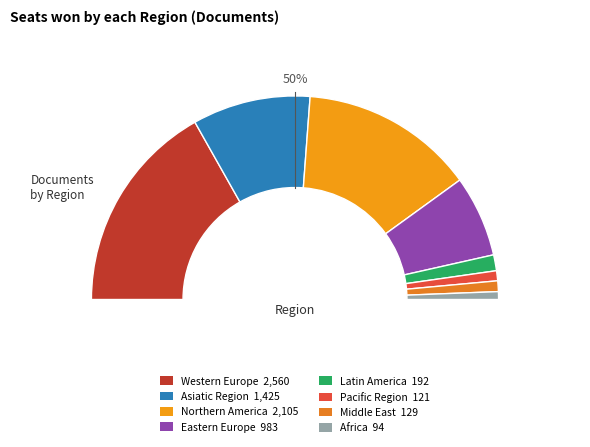

What is the change in value from Eastern Europe to Africa?

-889